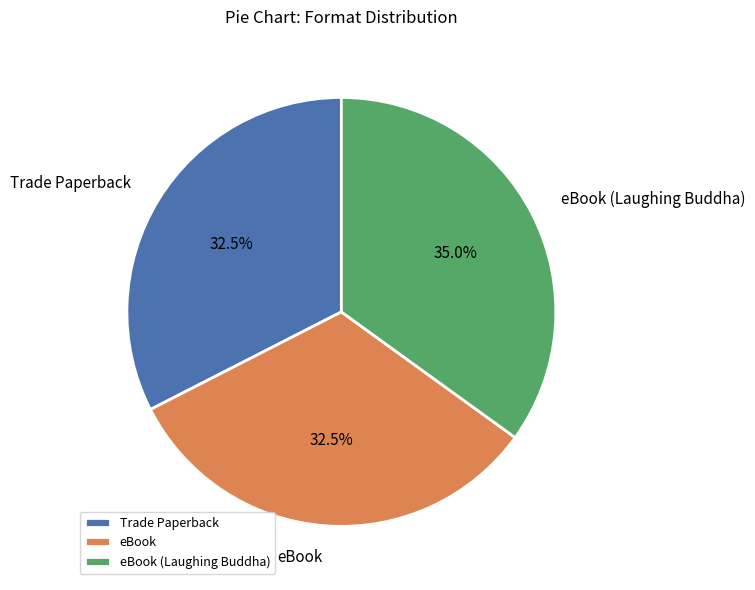

Which slice is the largest?

eBook (Laughing Buddha)